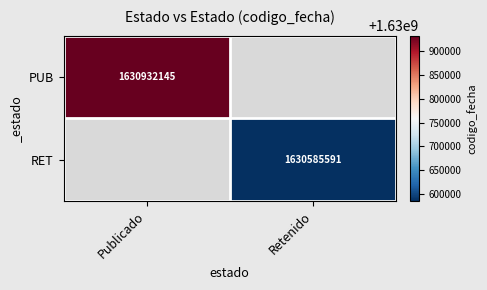

The value of PUB at Publicado is 940059830. True or false?

False